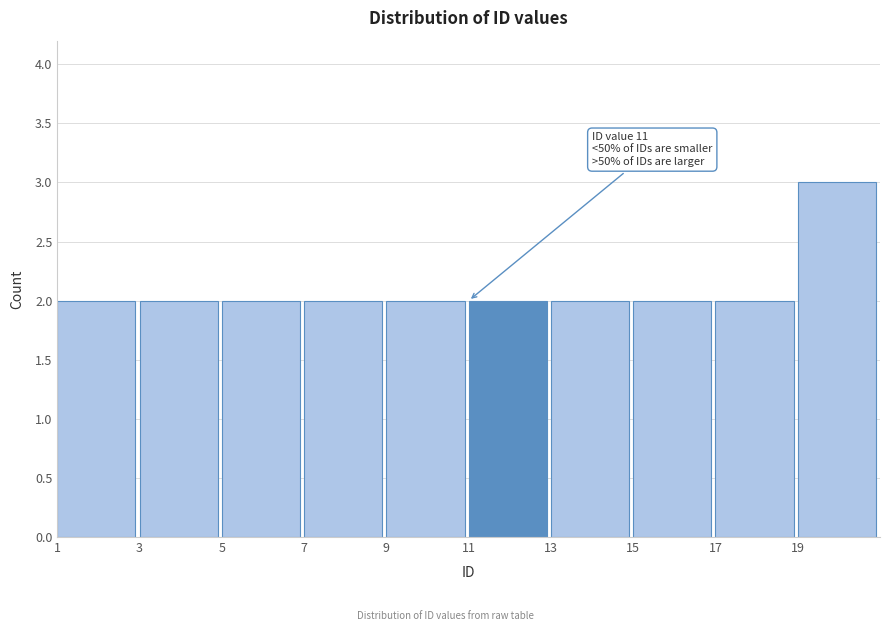

Which range on the x-axis has the tallest bar?

19 to 21